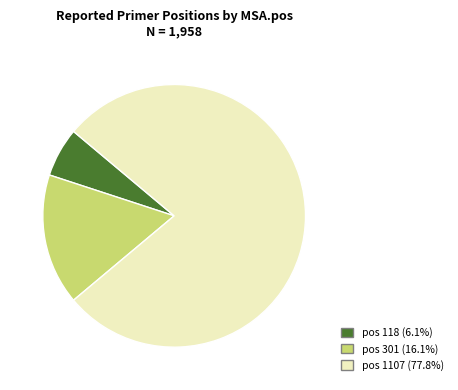

Combined, do pos 301 (16.1%) and pos 118 (6.1%) account for over 50%?

No